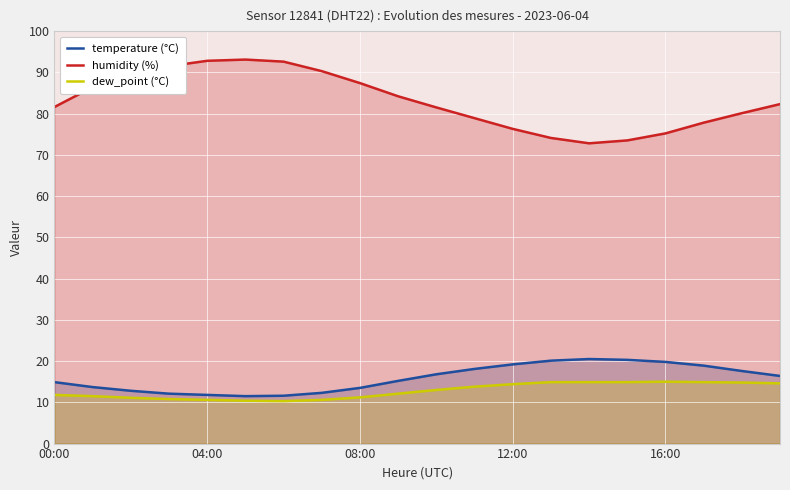

True or false: humidity (%) has a value of 36.7 at 12:00.

False